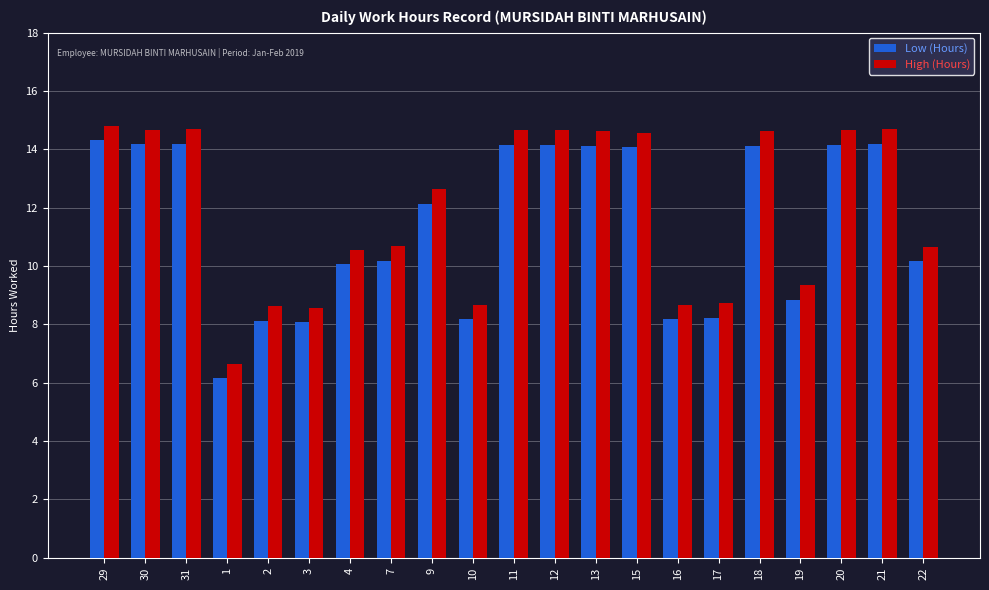

What is the spread (max minus min) of values at 21?

0.5